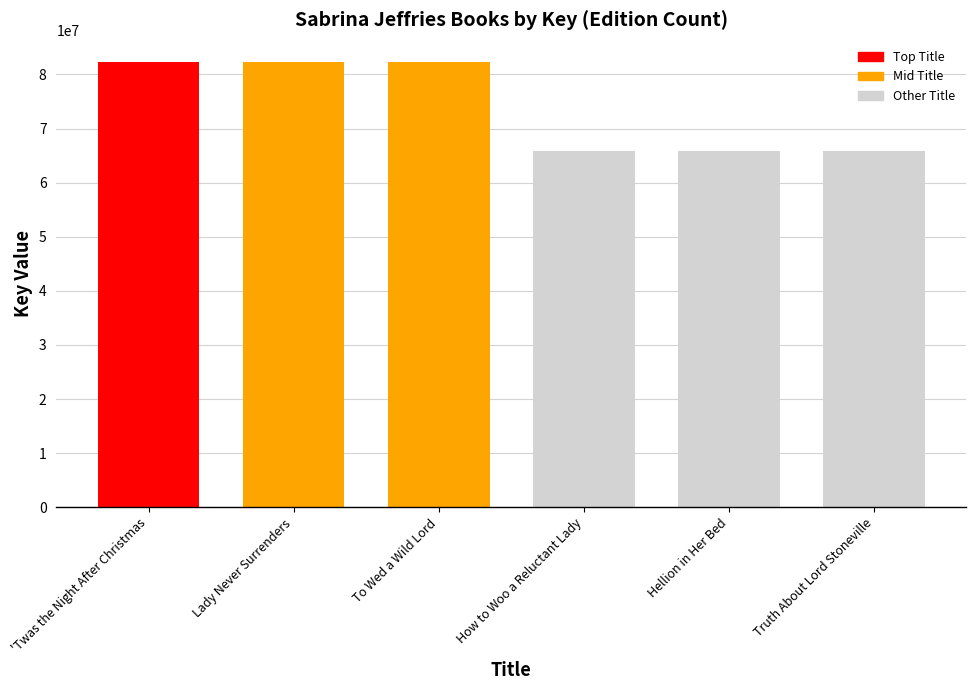

The value at How to Woo a Reluctant Lady is 38909628. True or false?

False